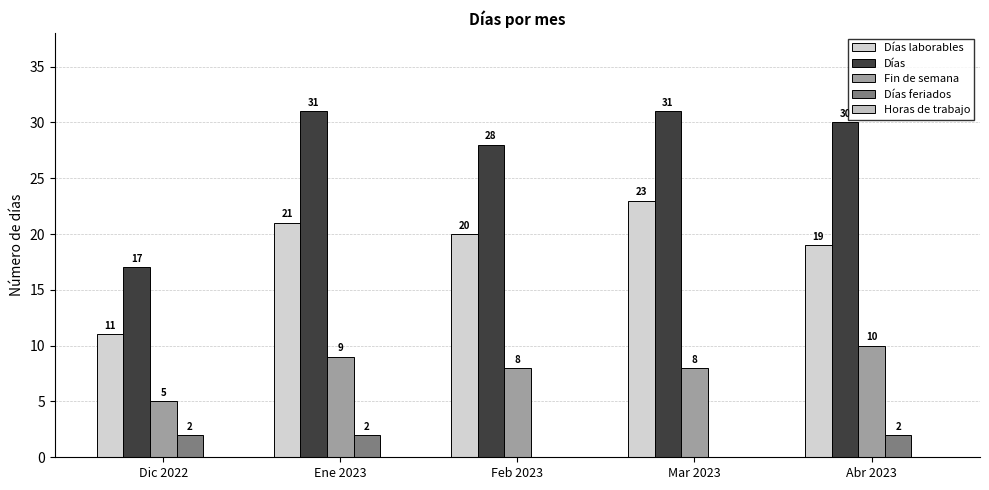

Reading right to left, extract all data points from this chart.

Días laborables: 19	23	20	21	11
Días: 30	31	28	31	17
Fin de semana: 10	8	8	9	5
Días feriados: 2	0	0	2	2
Horas de trabajo: 0	0	0	0	0